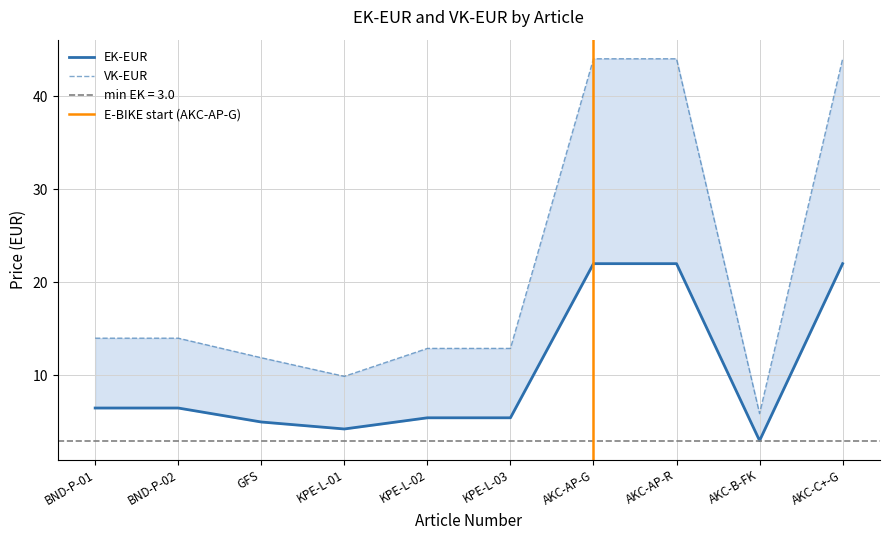

Which series has the largest range (max minus min)?

VK-EUR